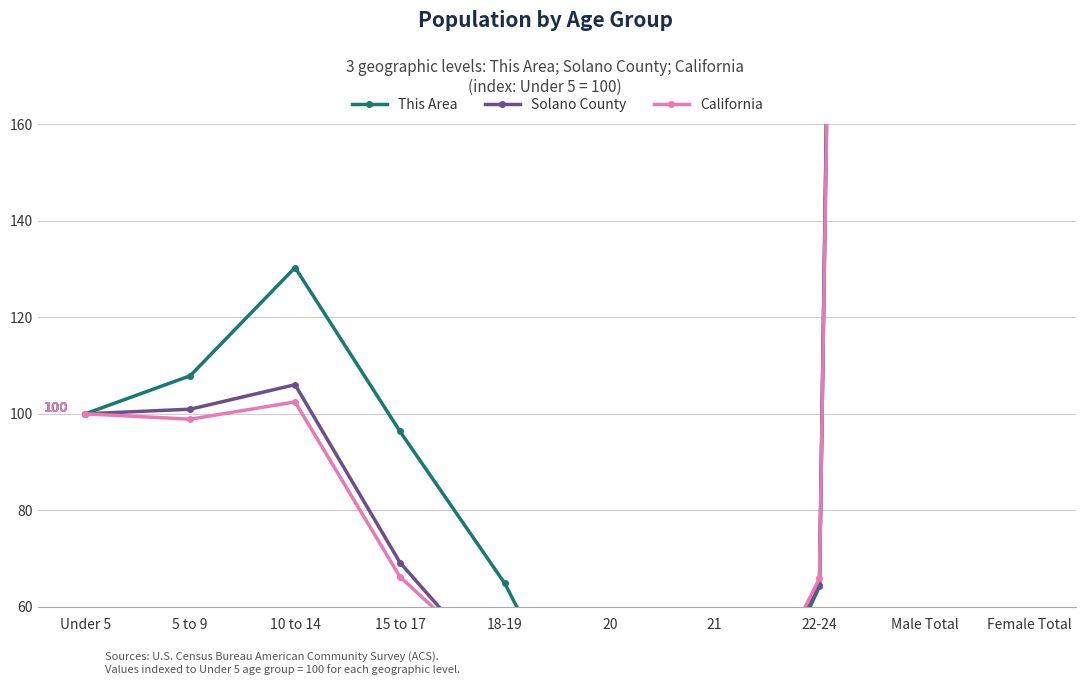

How many intersections are there between Solano County and This Area?

2